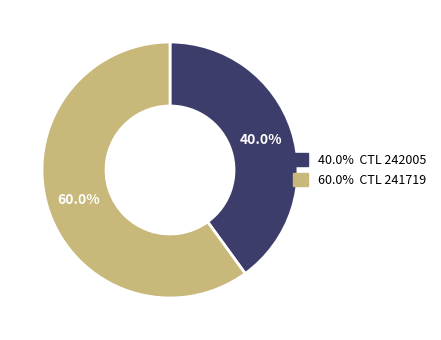

Count the number of slices in the pie.

2